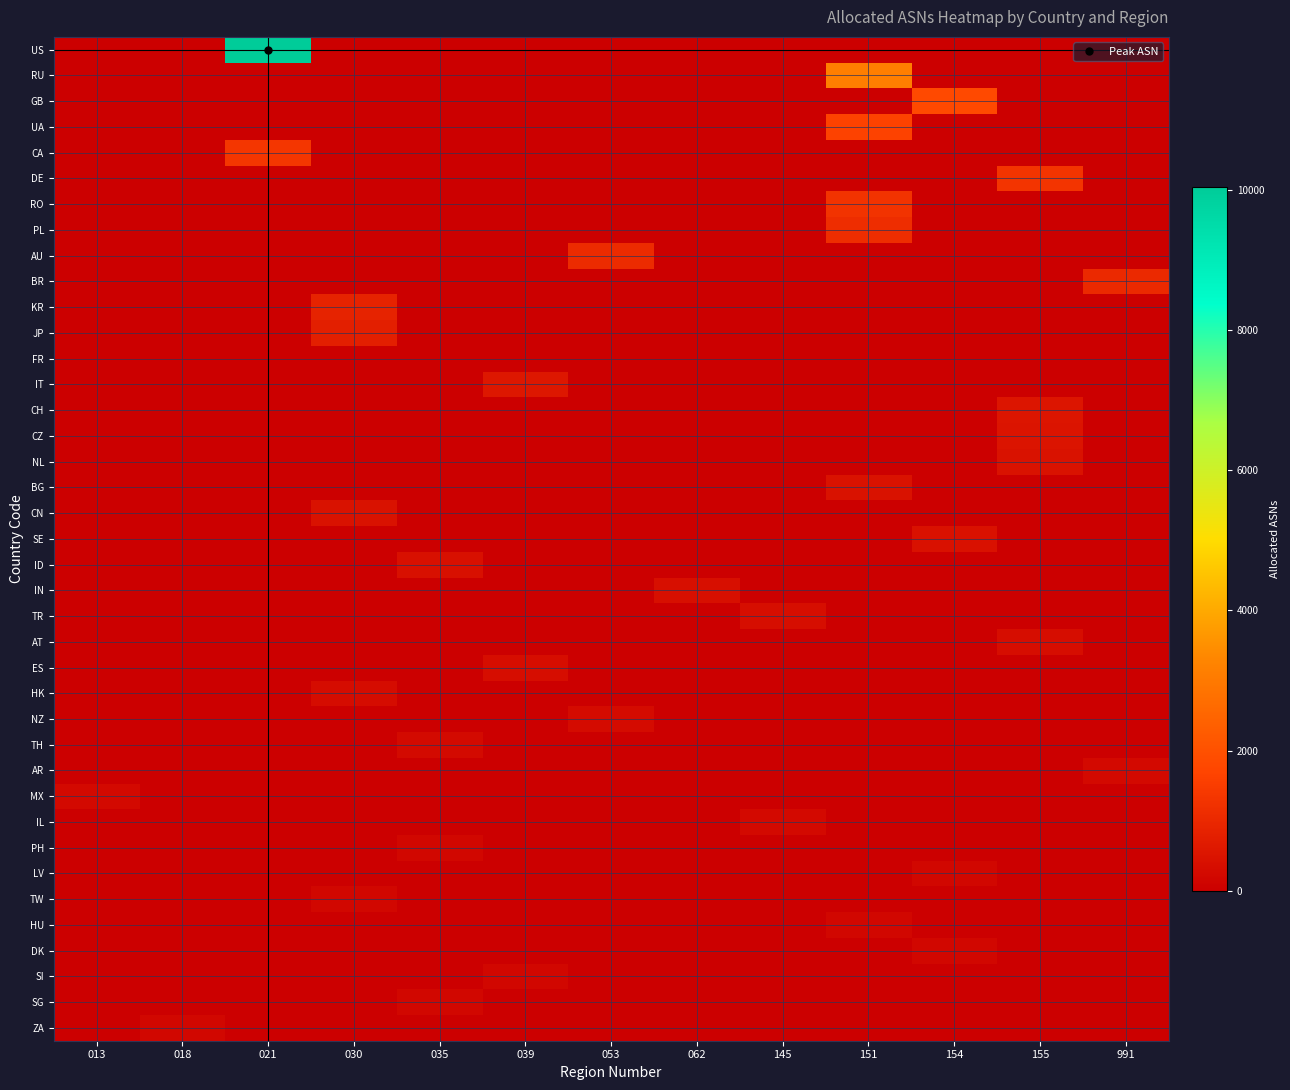

Which category has the lowest value across all series?

013